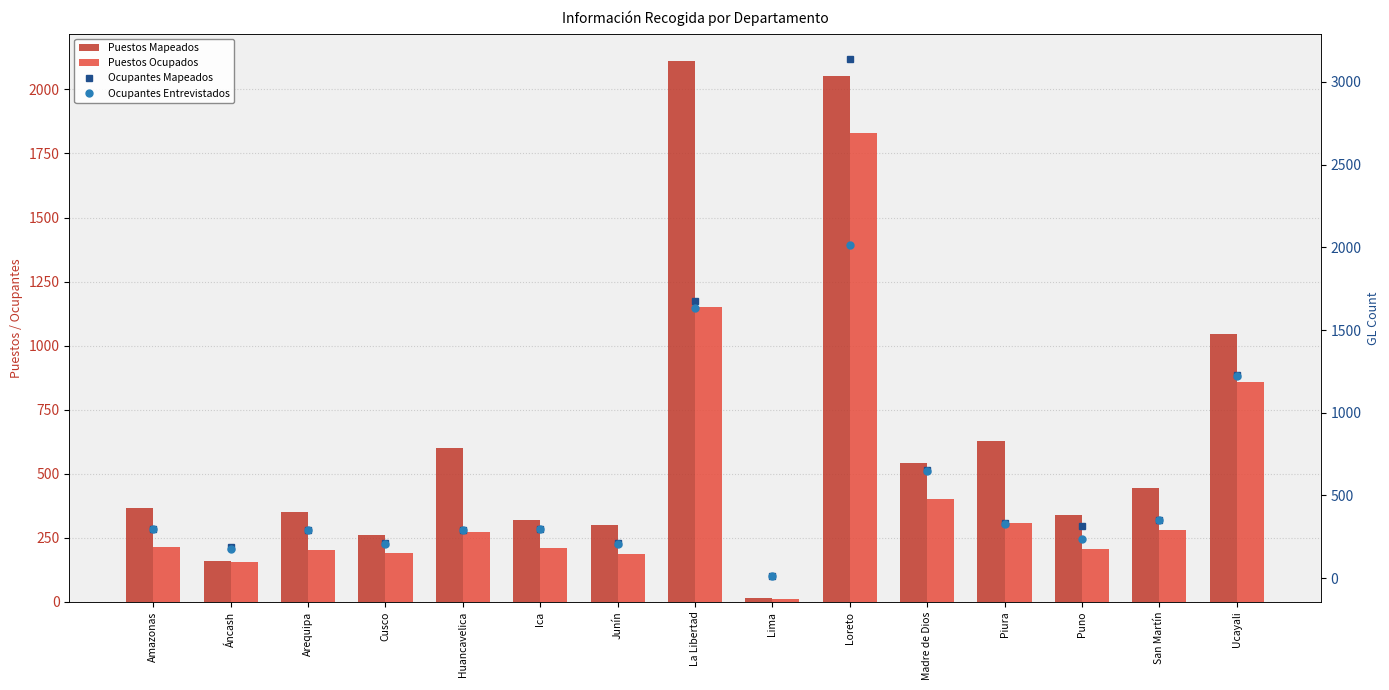

At which category does the chart reach its peak across all series?

Loreto